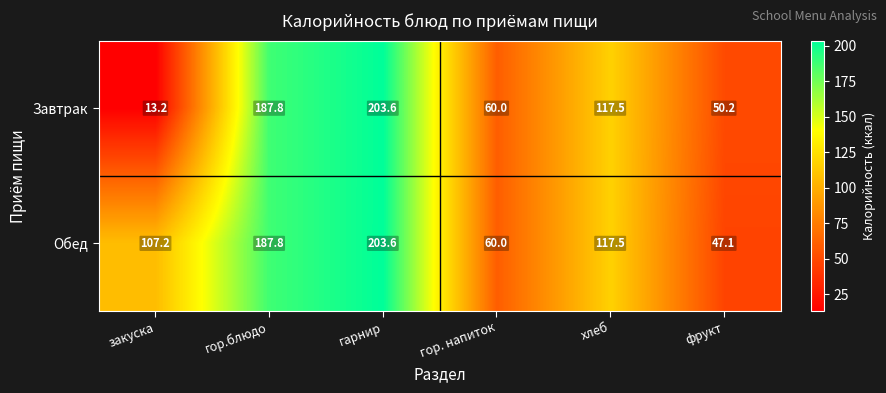

Which series has the widest spread of values?

Завтрак